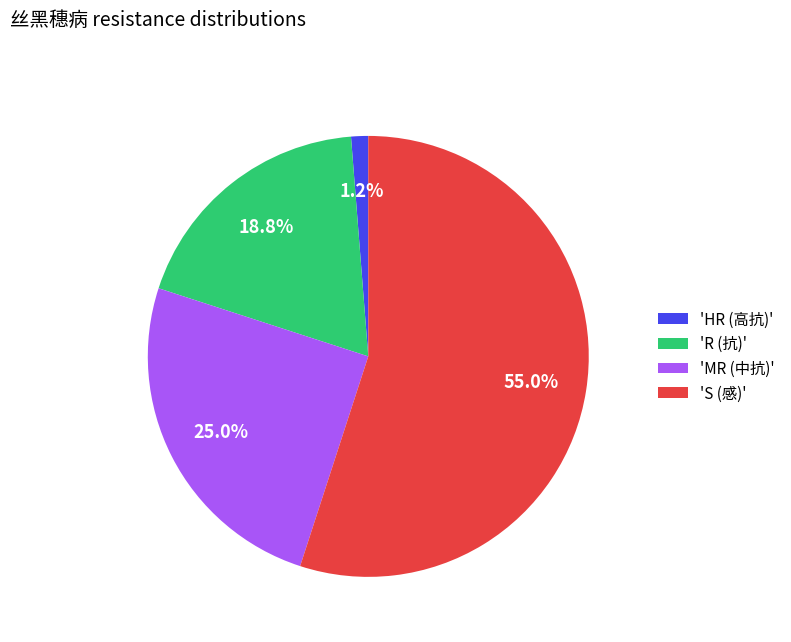

What portion of the pie excludes 'S (感)'?

45.0%